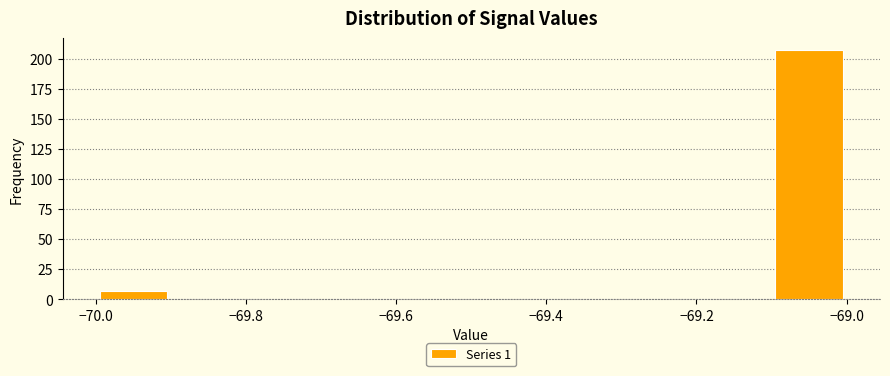

Which range on the x-axis has the tallest bar?

-69.1 to -69.0